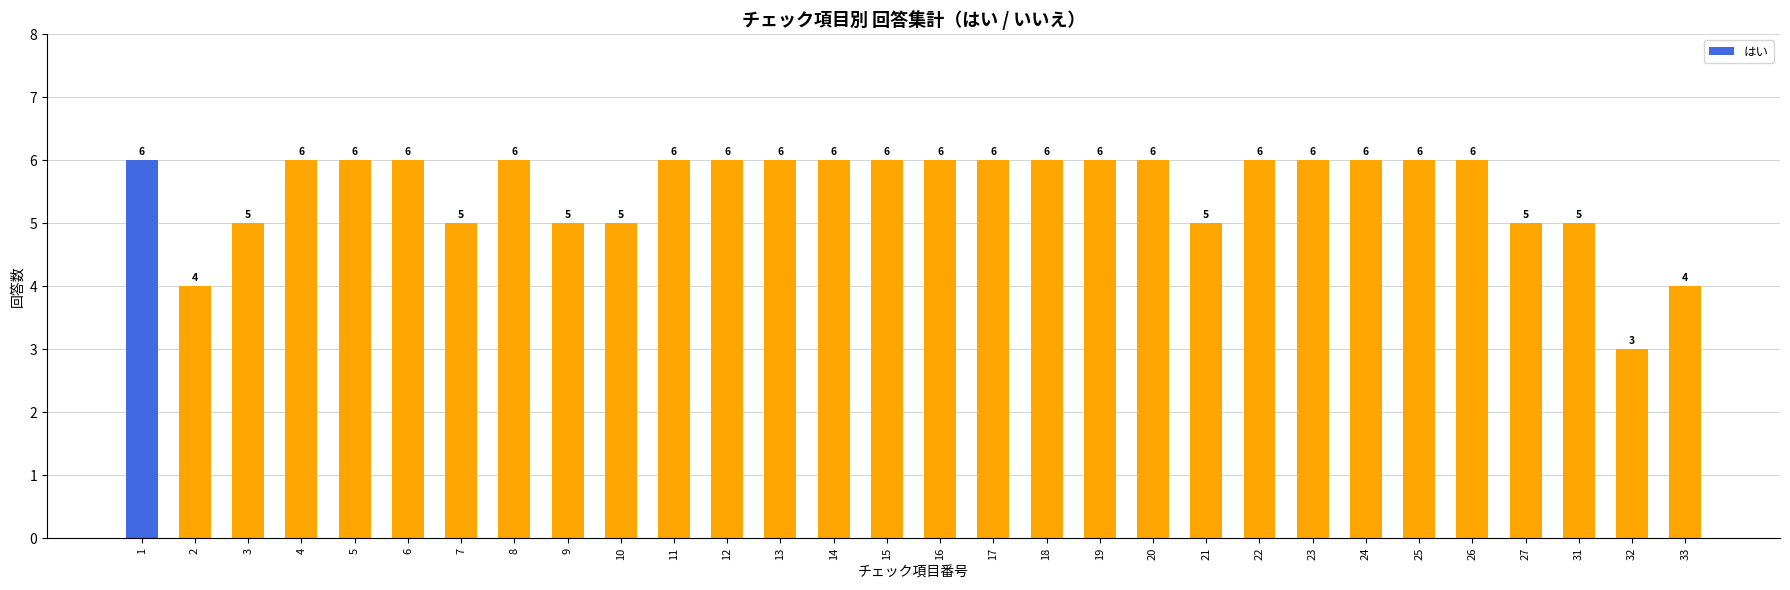

What is the value of the 7th bar from the left?

5